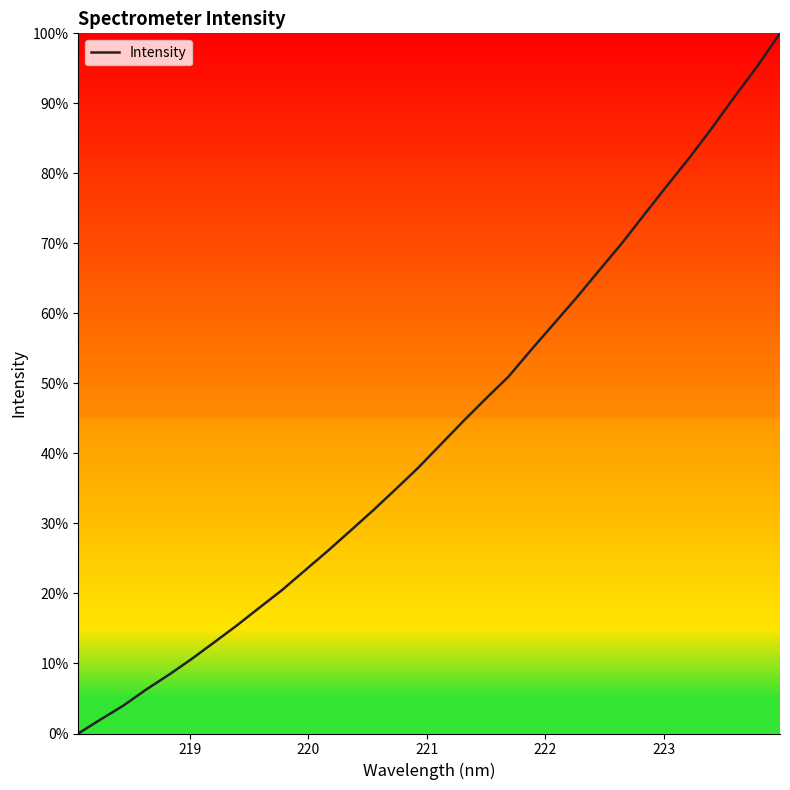

What is the maximum value shown in the chart?

100.0